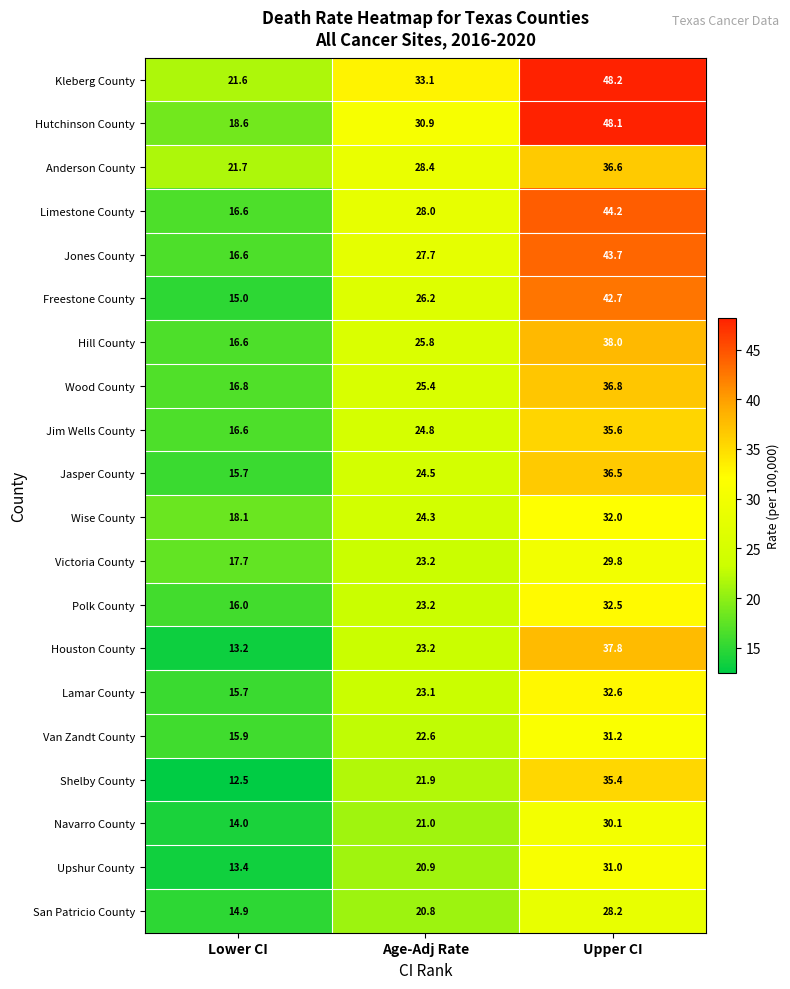

Which series has the widest spread of values?

Hutchinson County